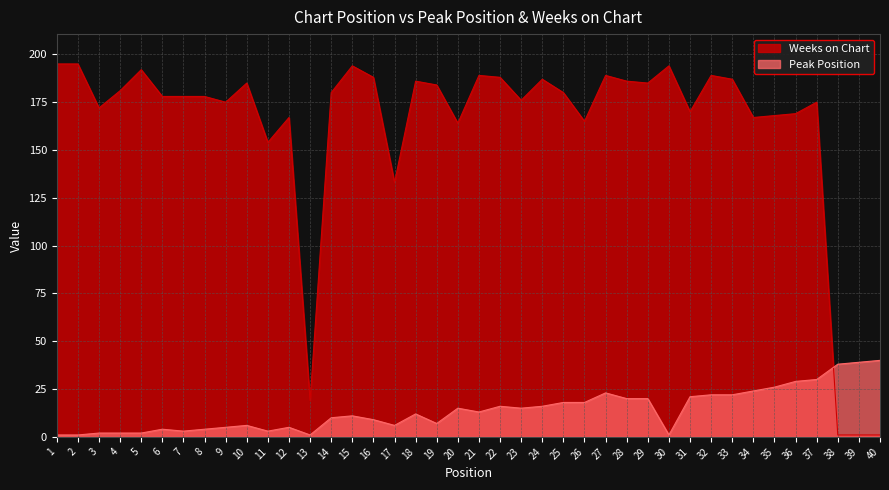

How many values in the Peak Position series are below 13?

20